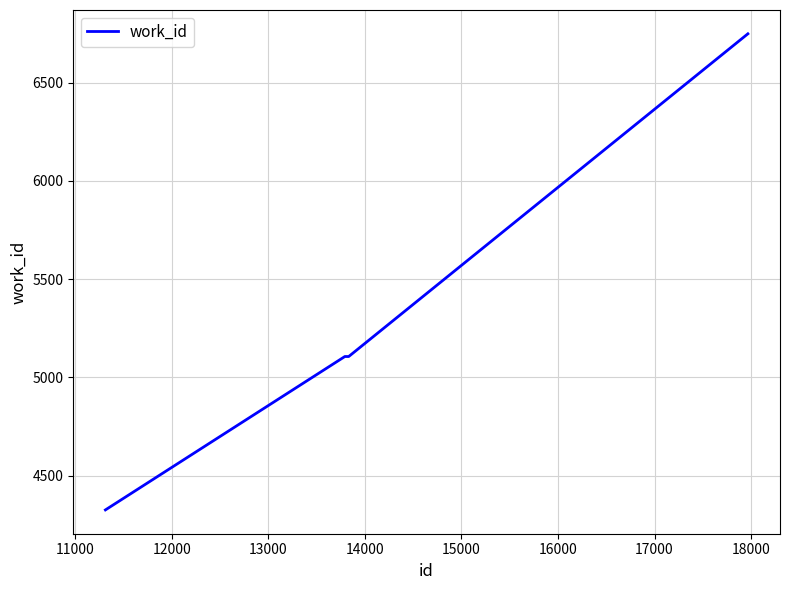

What is the greatest value displayed?

6749